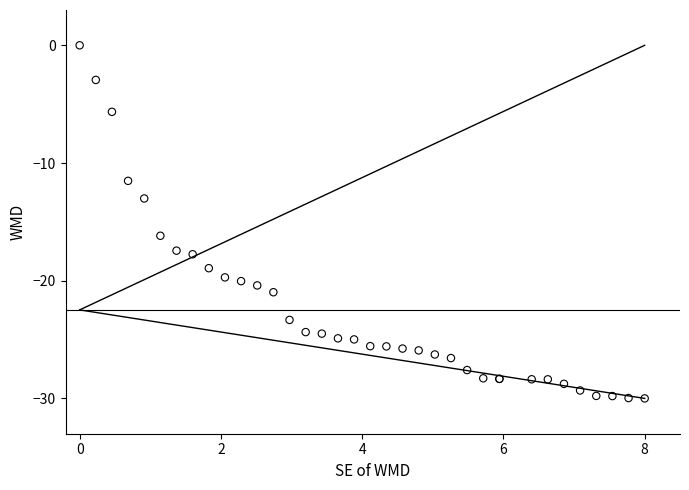

What Y value in the scatter plot is closest to -15?

-16.2